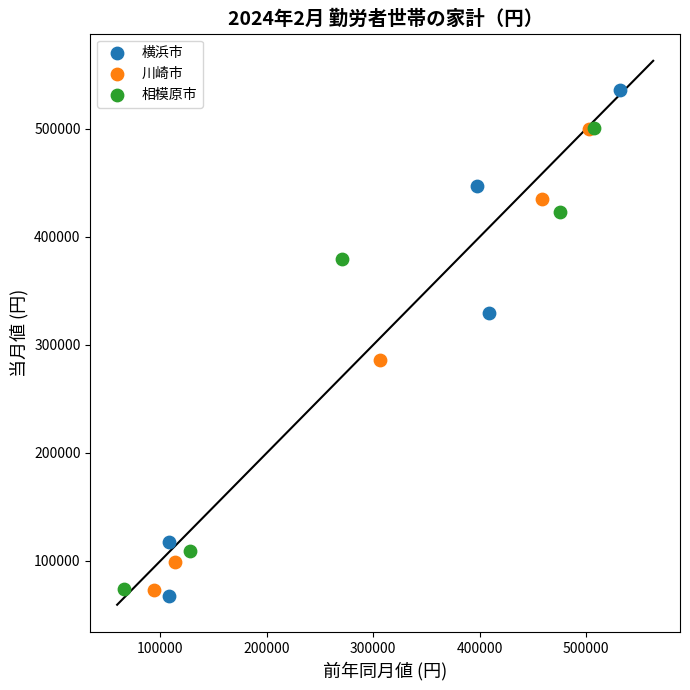

What are all the series names shown in the legend?

横浜市, 川崎市, 相模原市